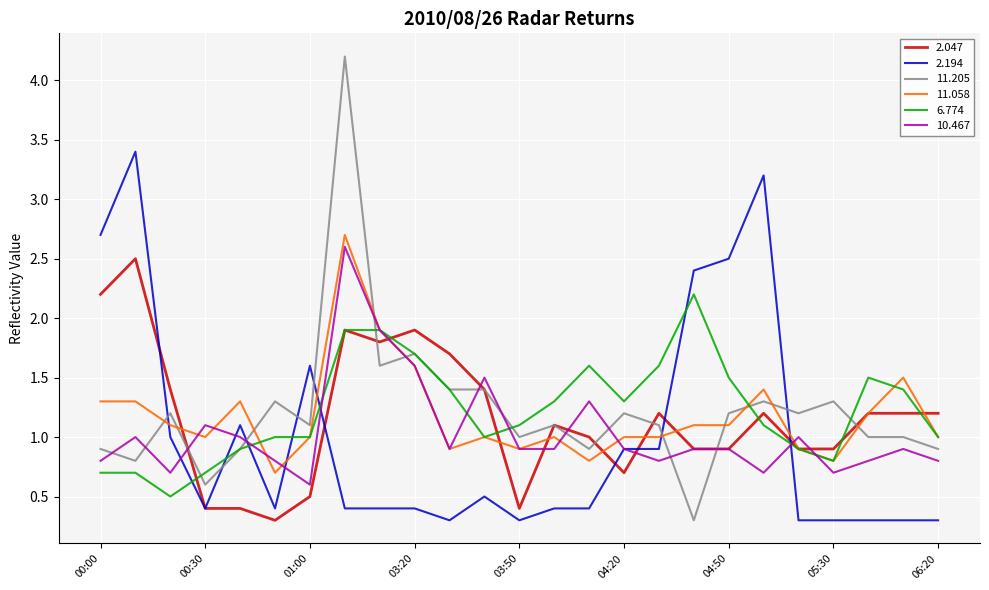

What is the maximum value shown in the chart?

4.2